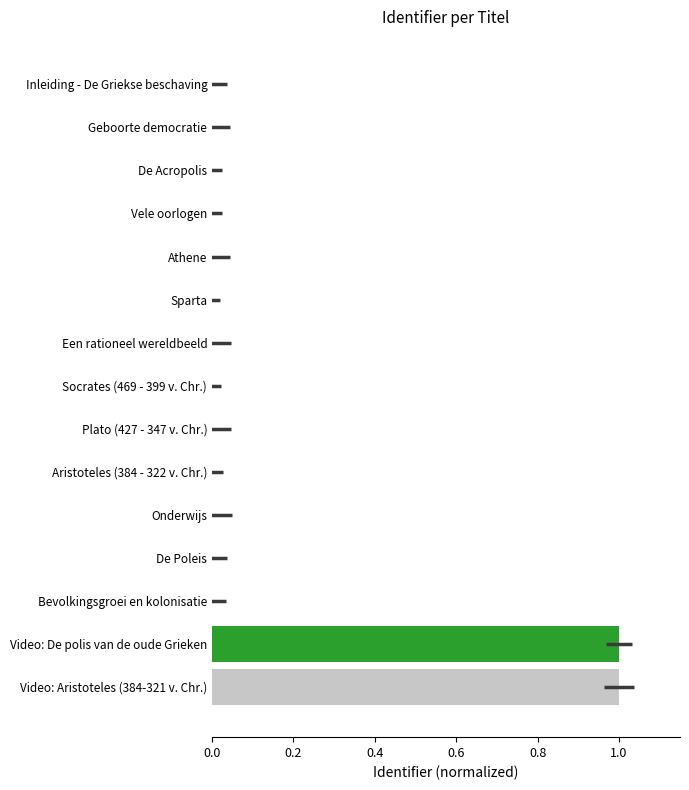

True or false: the data shows 0.0 at 0.4.

False